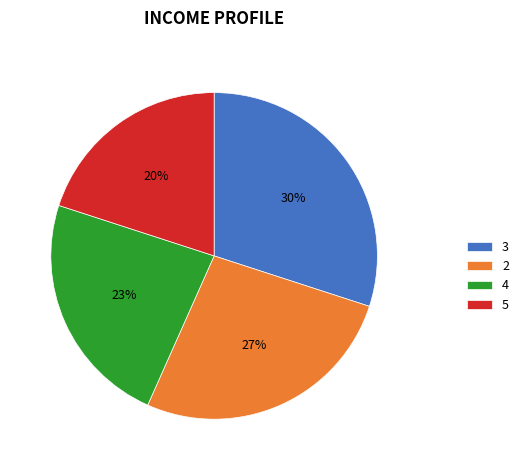

Which has a higher value, 3 or 4?

3